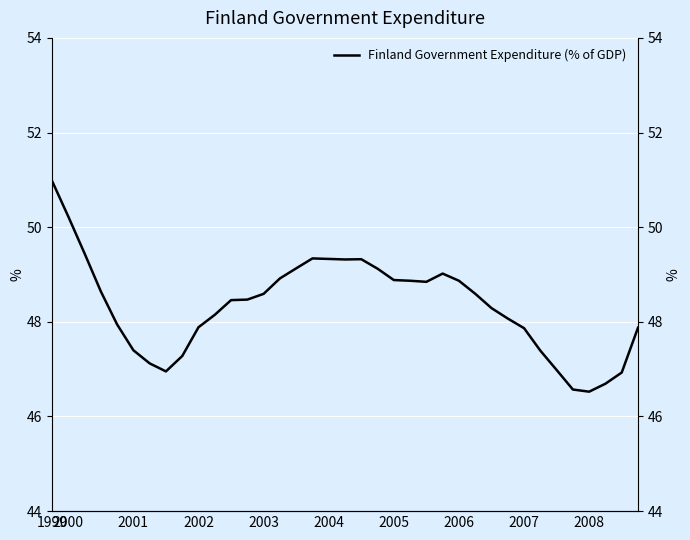

Which category has the highest value across all series?

1999